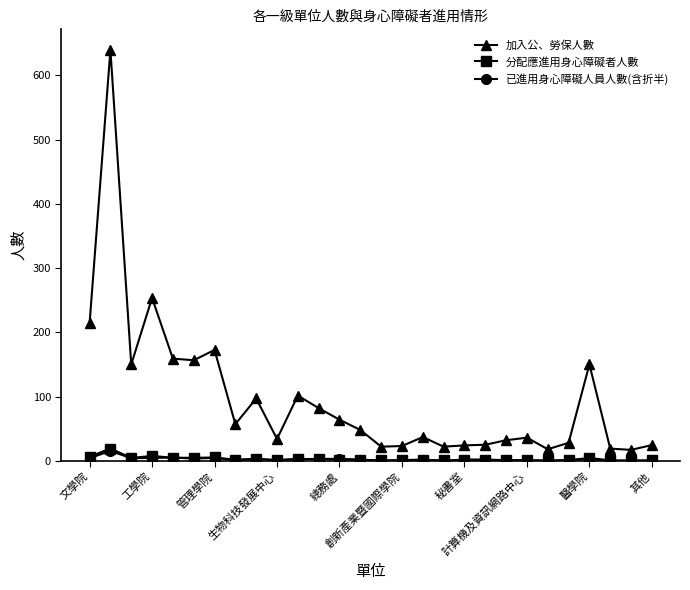

What is the value of the 加入公、勞保人數 point at the 25th from the left?

150.0